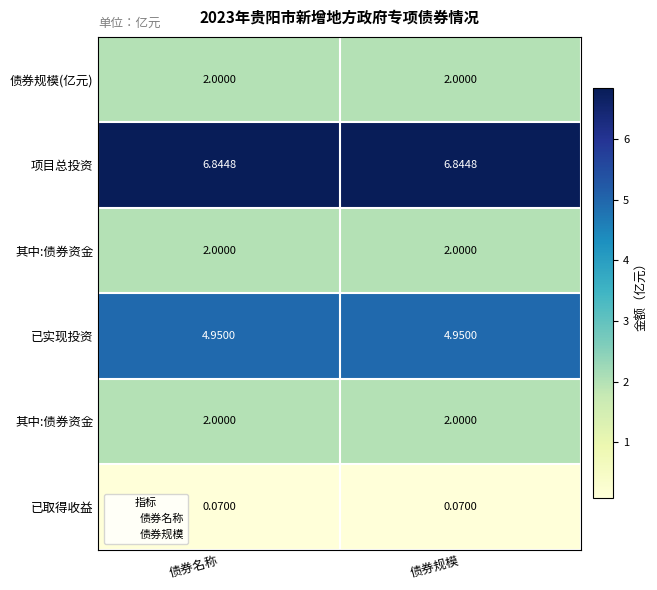

What is the total value across all series at 债券名称?

17.9